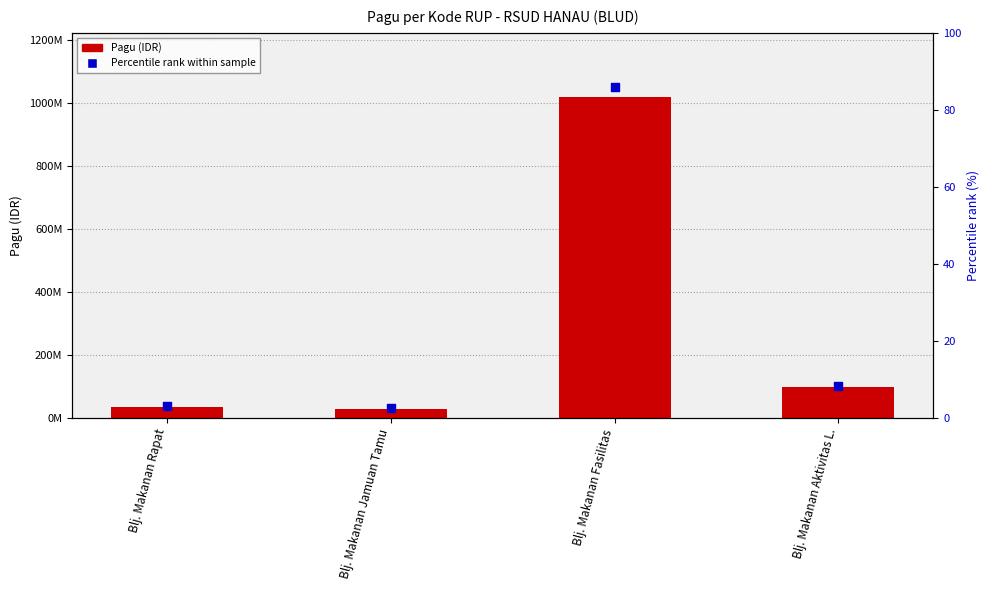

Which series contains the lowest Y value?

Percentile rank within sample